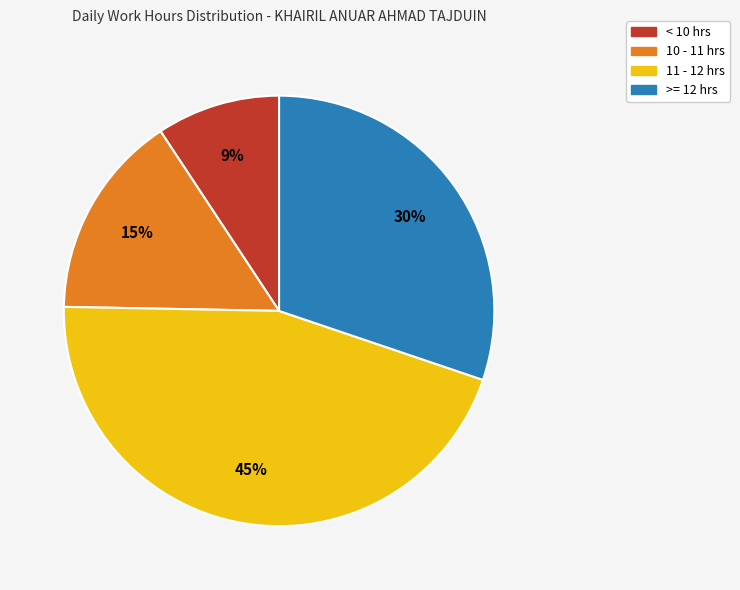

Does any single category account for the majority?

No